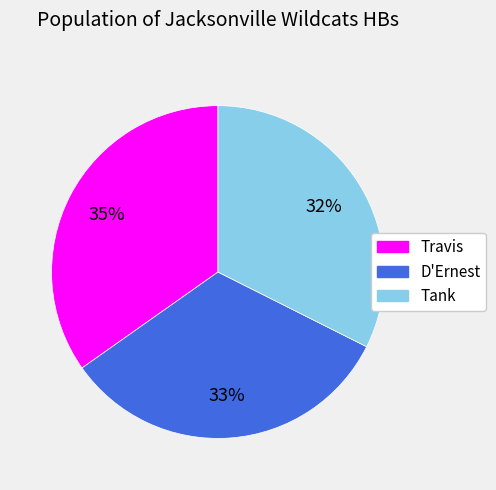

Combined, do D'Ernest and Tank account for over 50%?

Yes